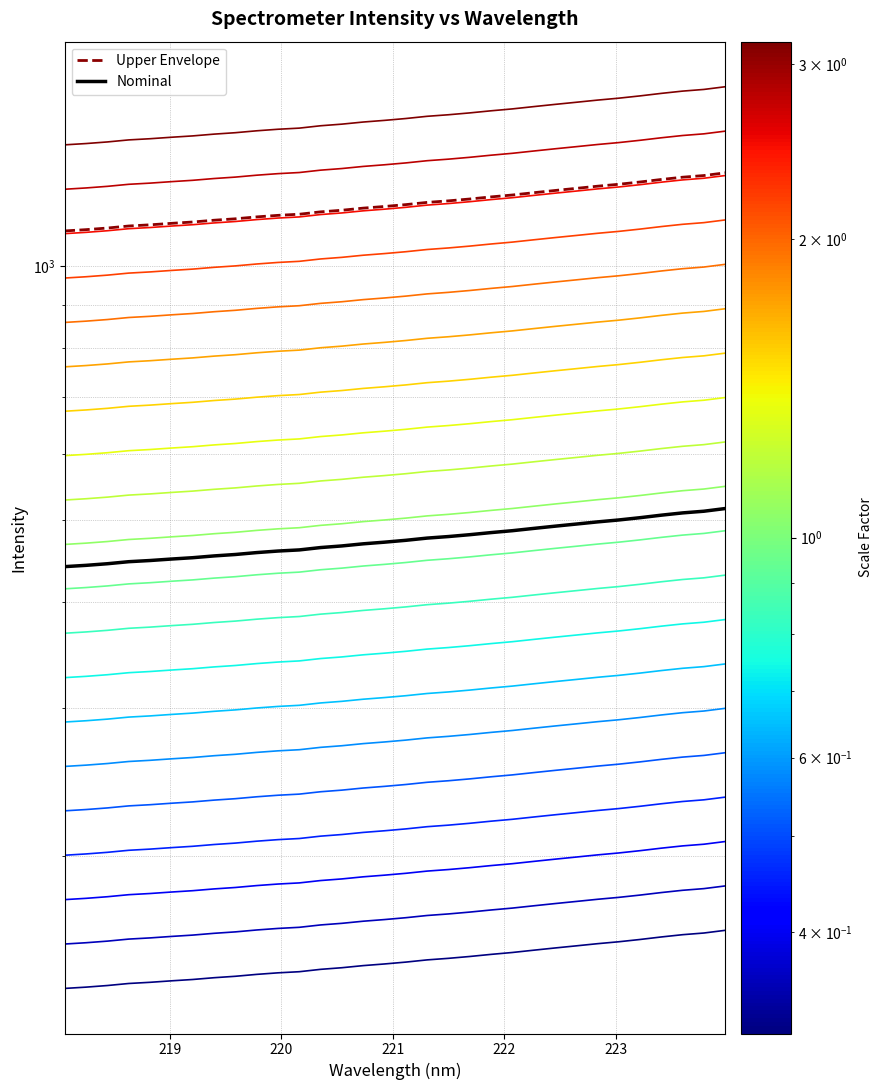

What is the label of the 17th point from the right?

220.9264